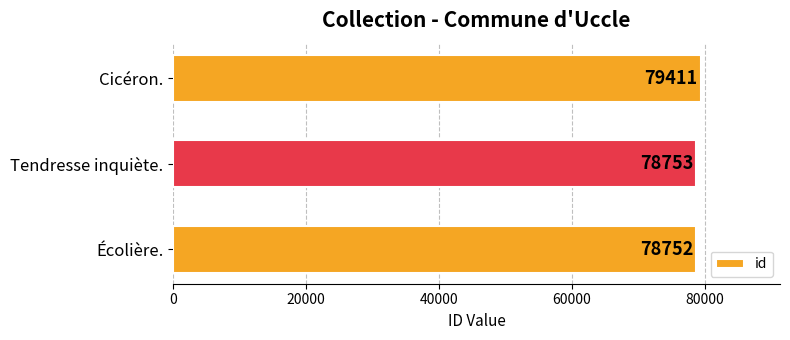

What is the change in value from Écolière. to Tendresse inquiète.?

+1